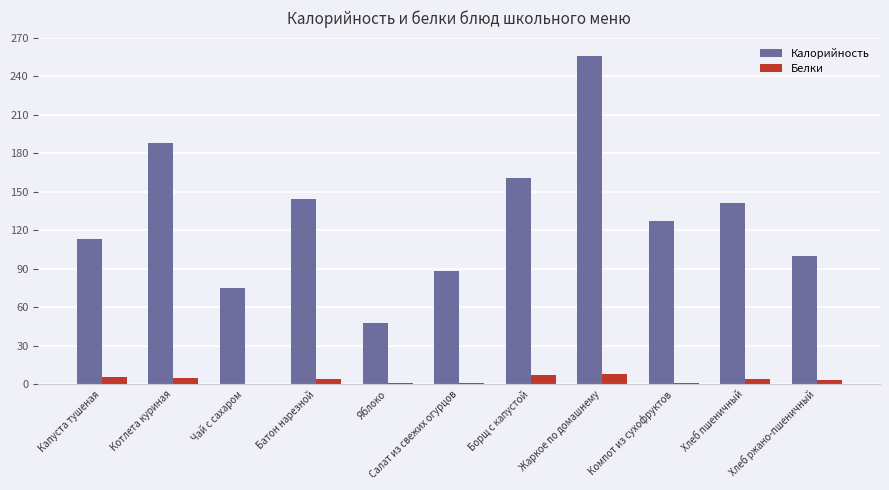

Is it true that Калорийность equals 113.0 at Капуста тушеная?

True